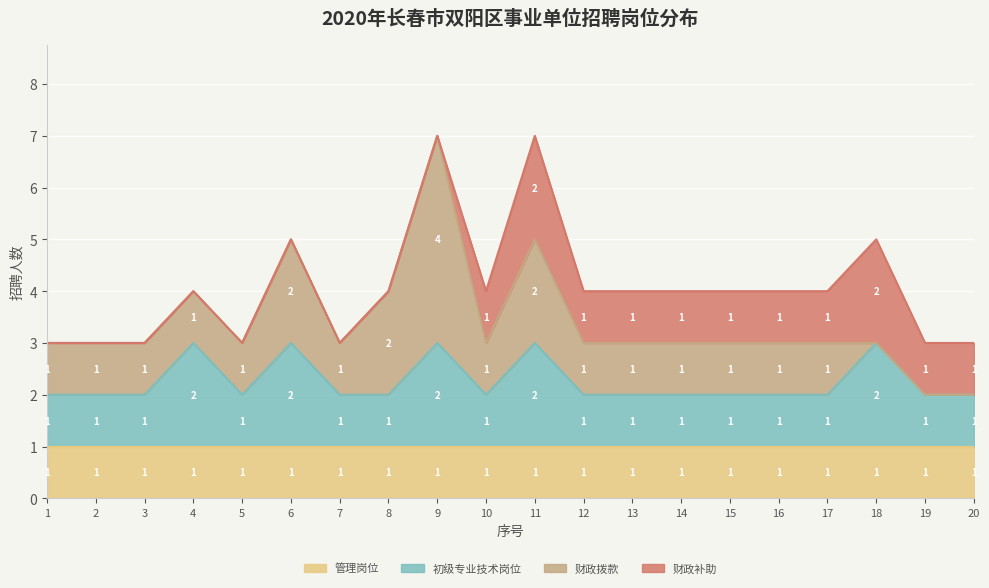

True or false: 财政拨款 and 初级专业技术岗位 intersect in this chart.

False